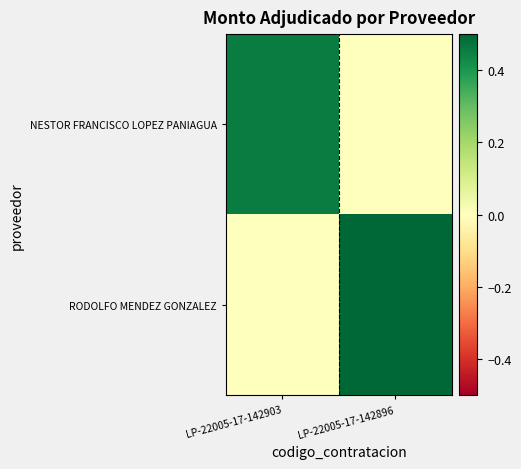

Count the number of data series in this chart.

2